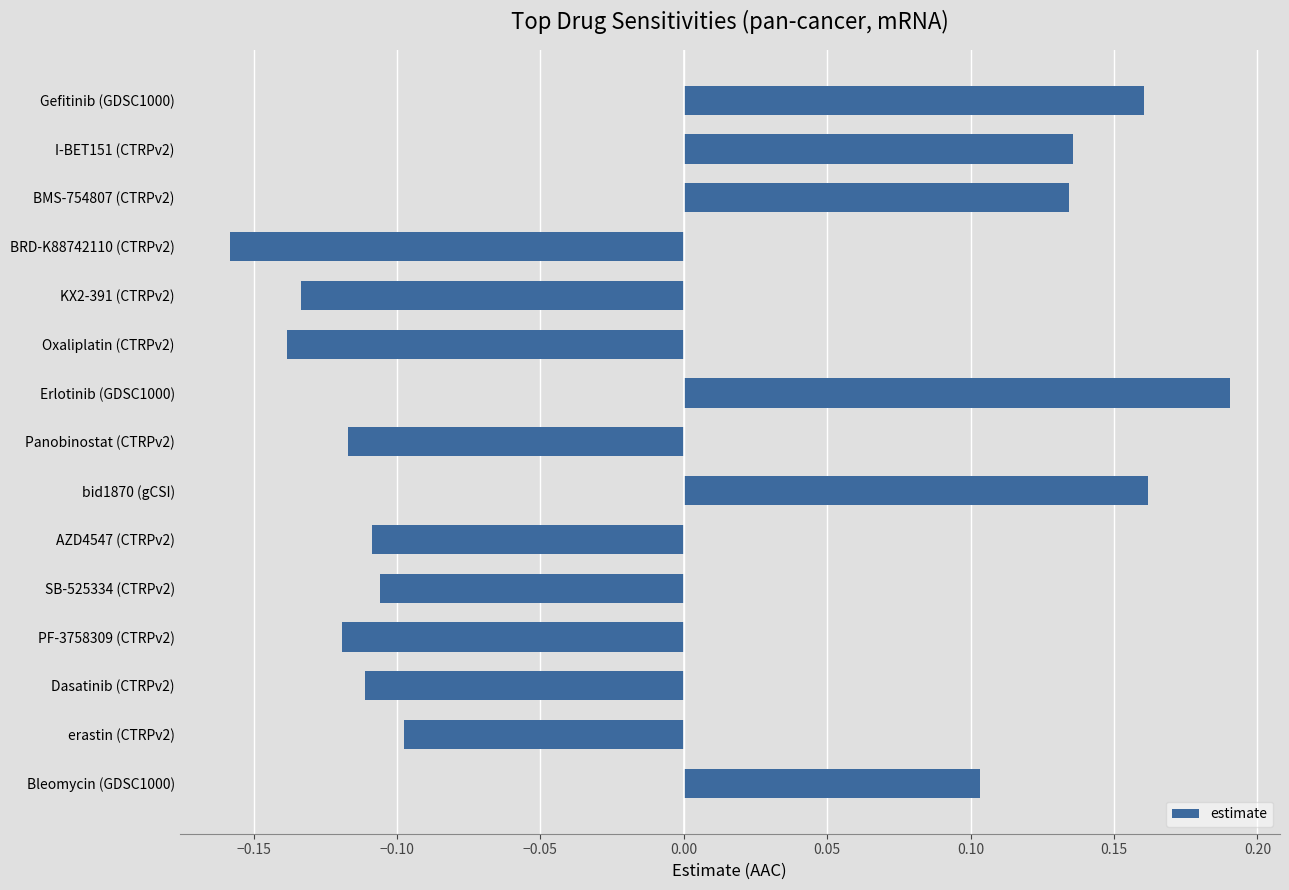

What is the label of the 3rd bar from the bottom?

Dasatinib (CTRPv2)